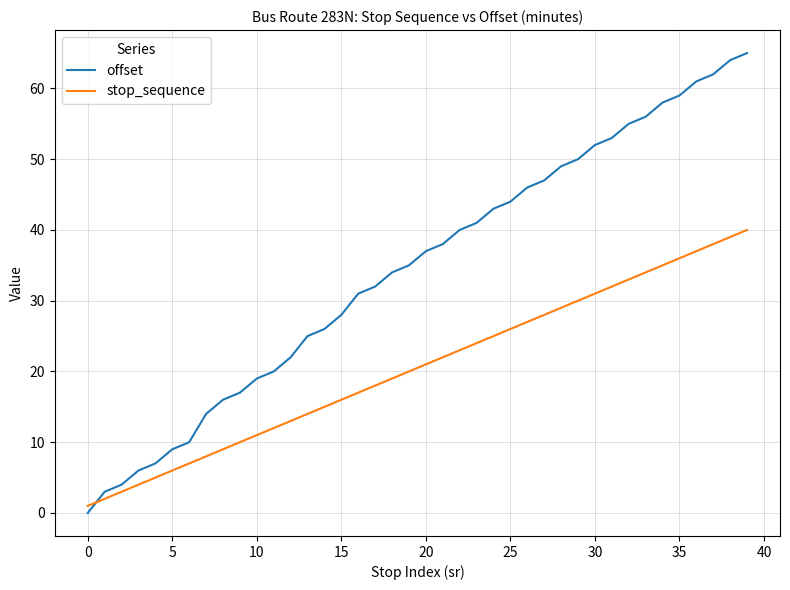

Which series has the widest spread of values?

offset